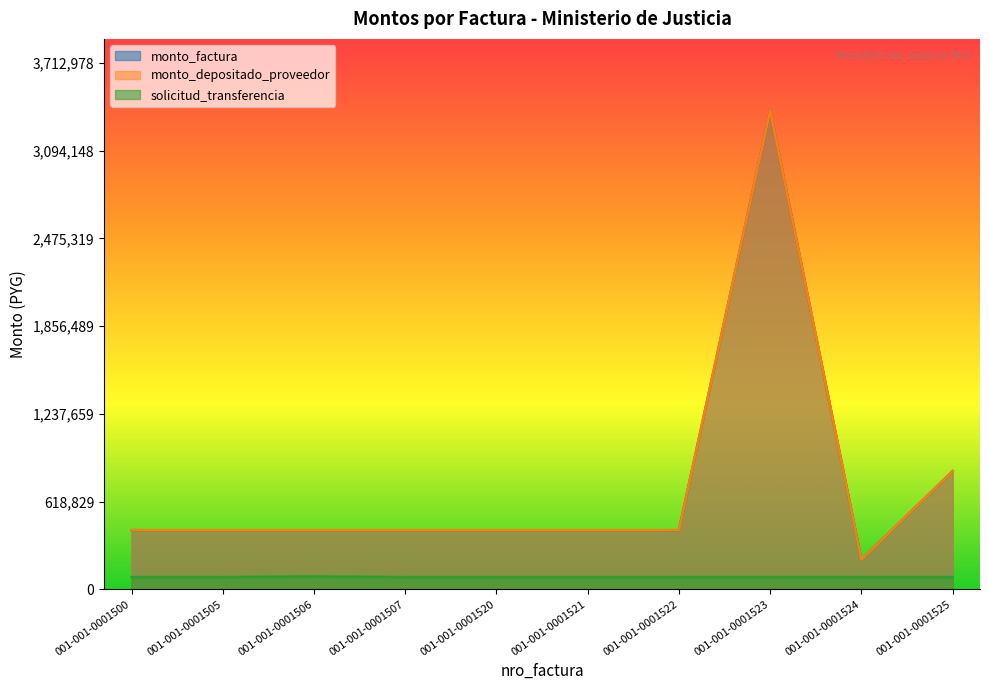

True or false: monto_factura and solicitud_transferencia cross at least once.

False